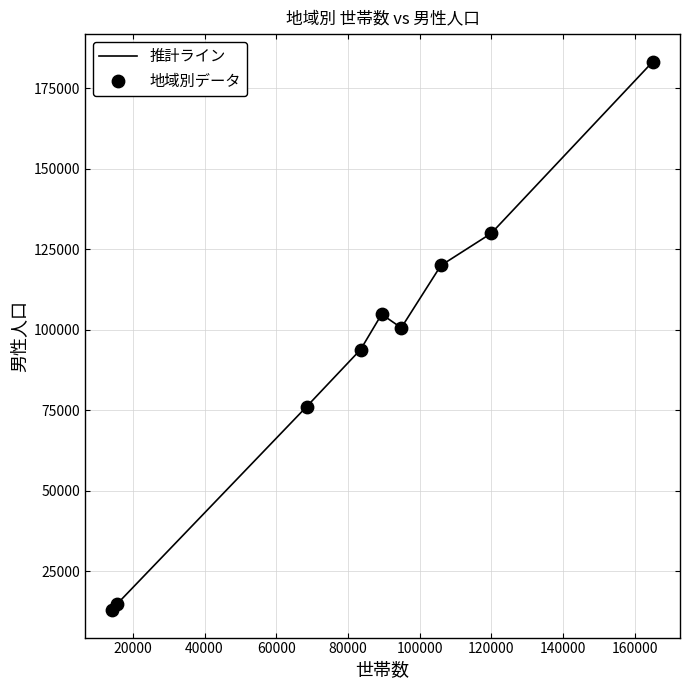

What is the maximum value shown in the chart?

183357